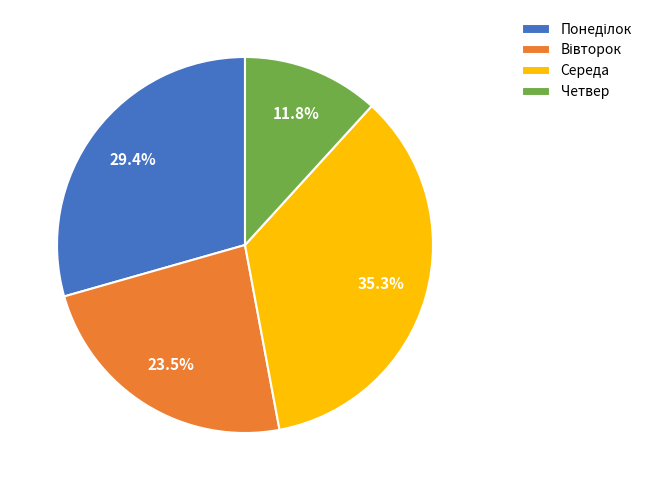

Does any single category account for the majority?

No